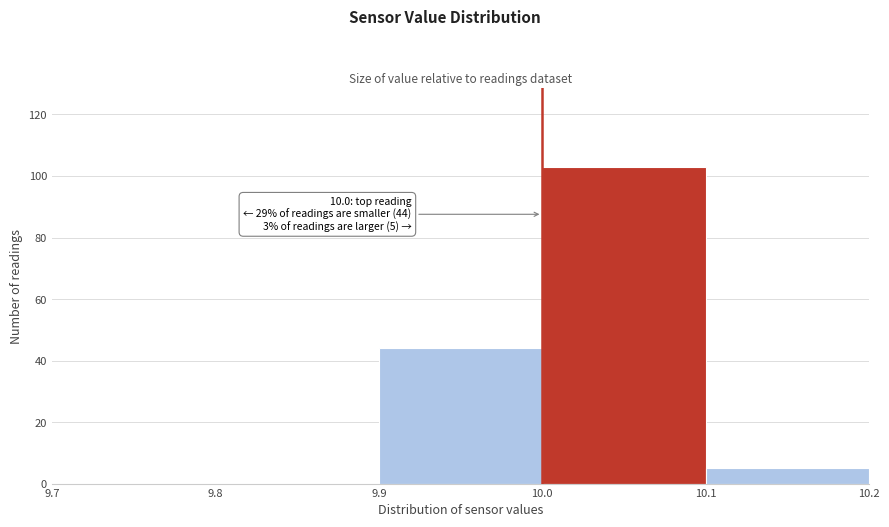

Which range on the x-axis has the tallest bar?

10.0 to 10.1